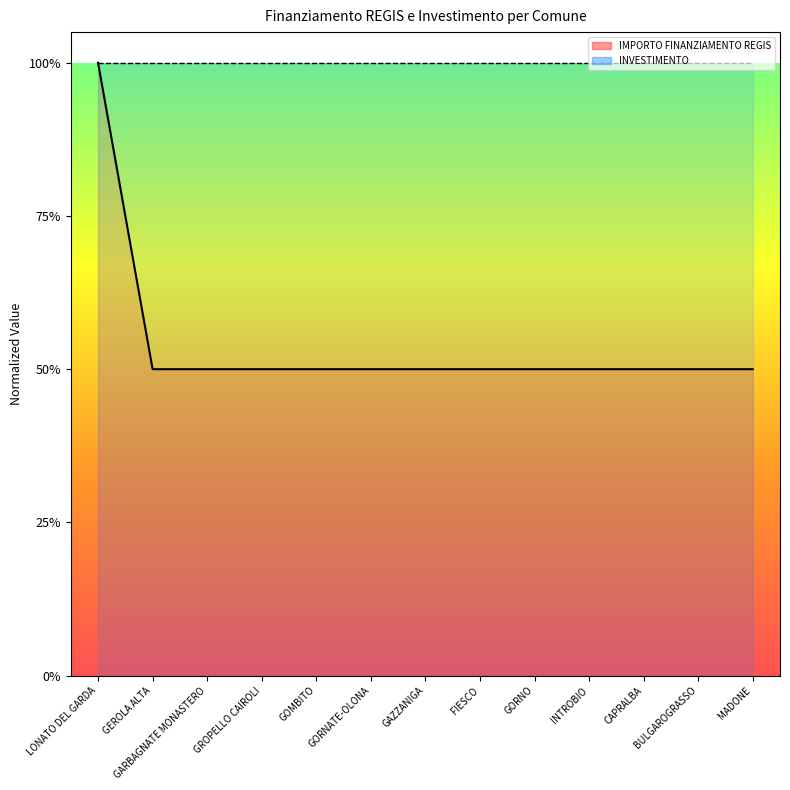

Reading right to left, what are all the values shown in this chart?

IMPORTO FINANZIAMENTO REGIS: 0.5	0.5	0.5	0.5	0.5	0.5	0.5	0.5	0.5	0.5	0.5	0.5	1.0
INVESTIMENTO: 1.0	1.0	1.0	1.0	1.0	1.0	1.0	1.0	1.0	1.0	1.0	1.0	1.0